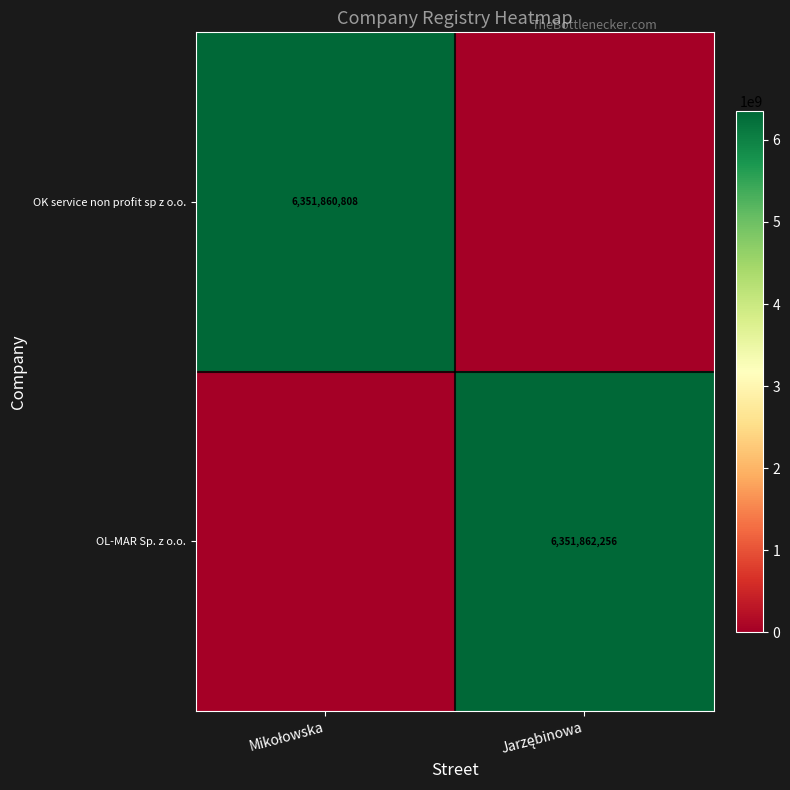

What is the difference between the maximum and minimum values in the OL-MAR Sp. z o.o. series?

6351862256